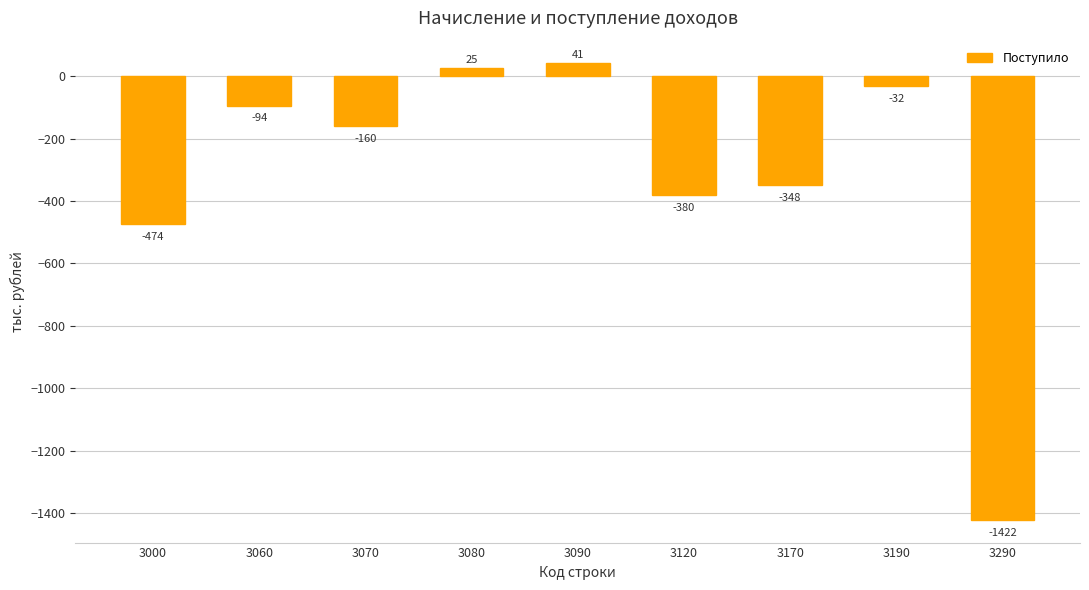

Reading left to right, transcribe all the data shown in this chart.

-474	-94	-160	25	41	-380	-348	-32	-1422